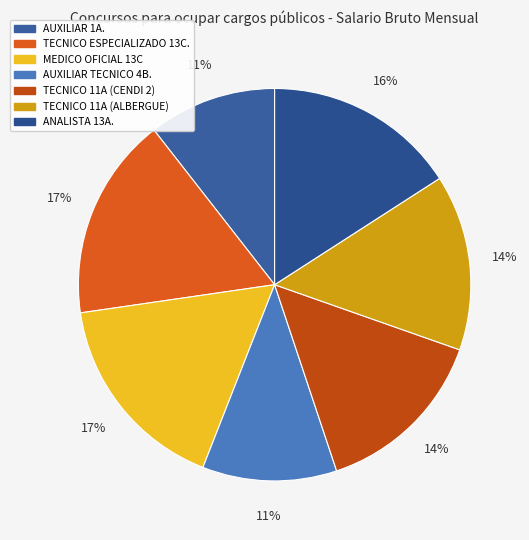

Does ANALISTA 13A. account for over 50% of the chart?

No